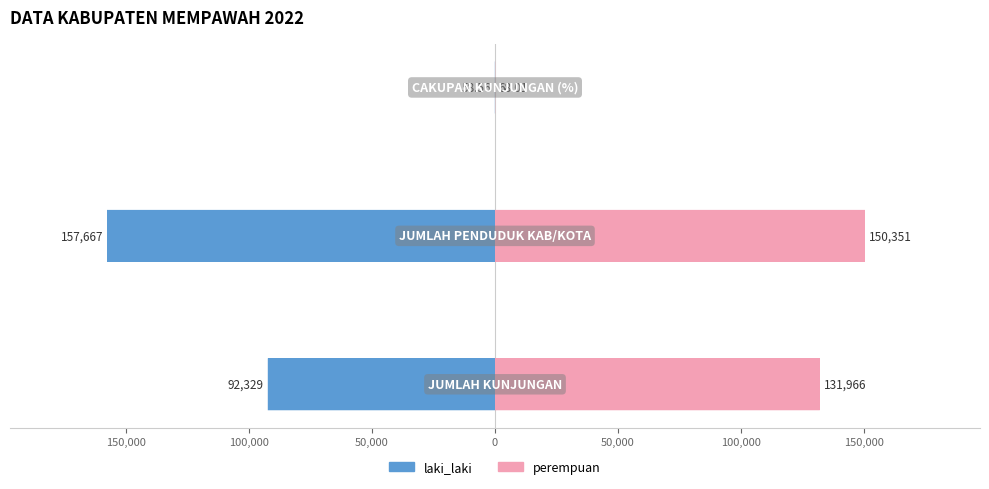

What is the sum of all perempuan values?

282385.0